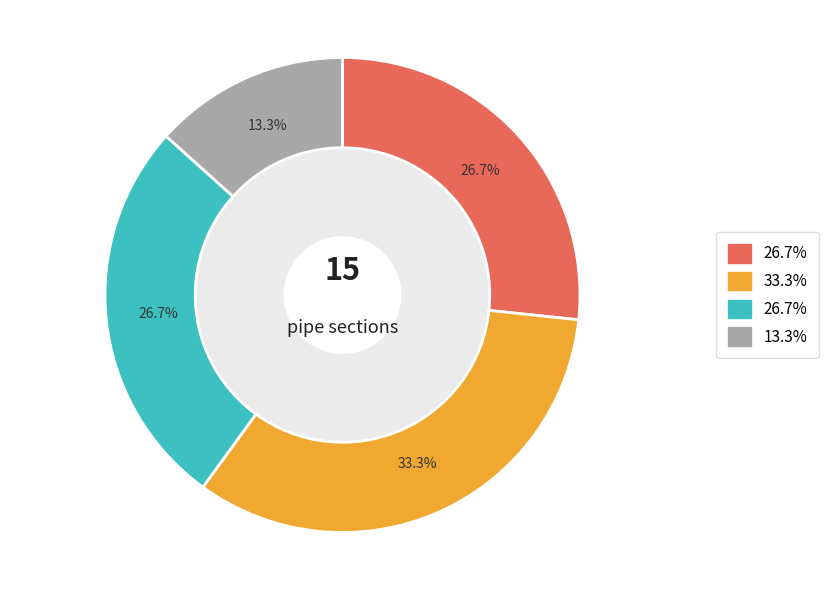

Does any single category account for the majority?

No